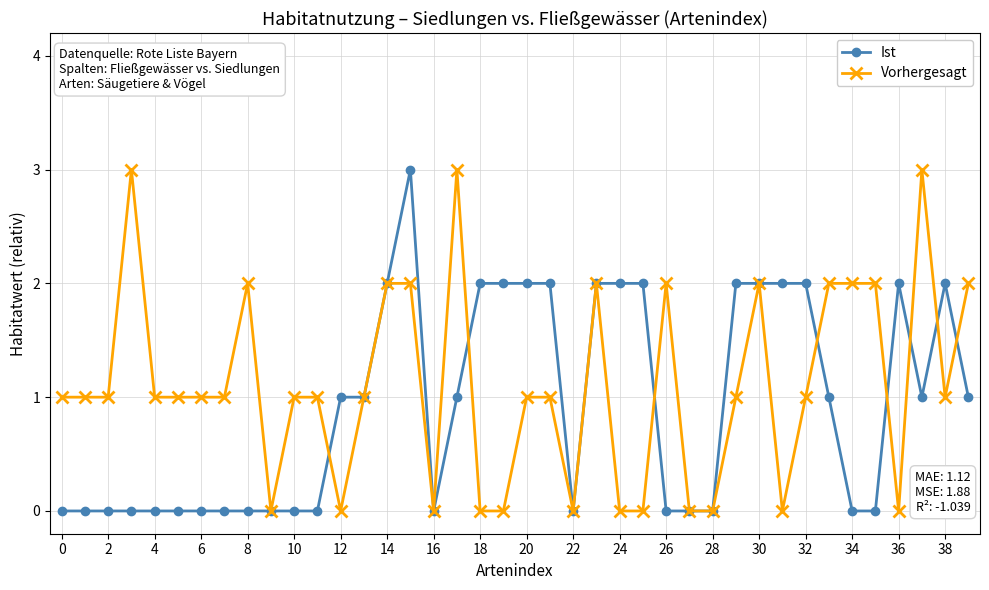

How many series are shown in this chart?

2